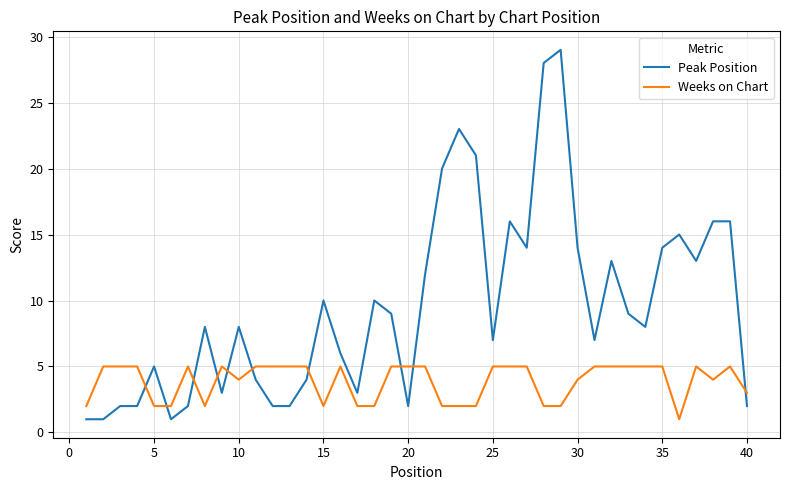

How many lines are shown in the chart?

2